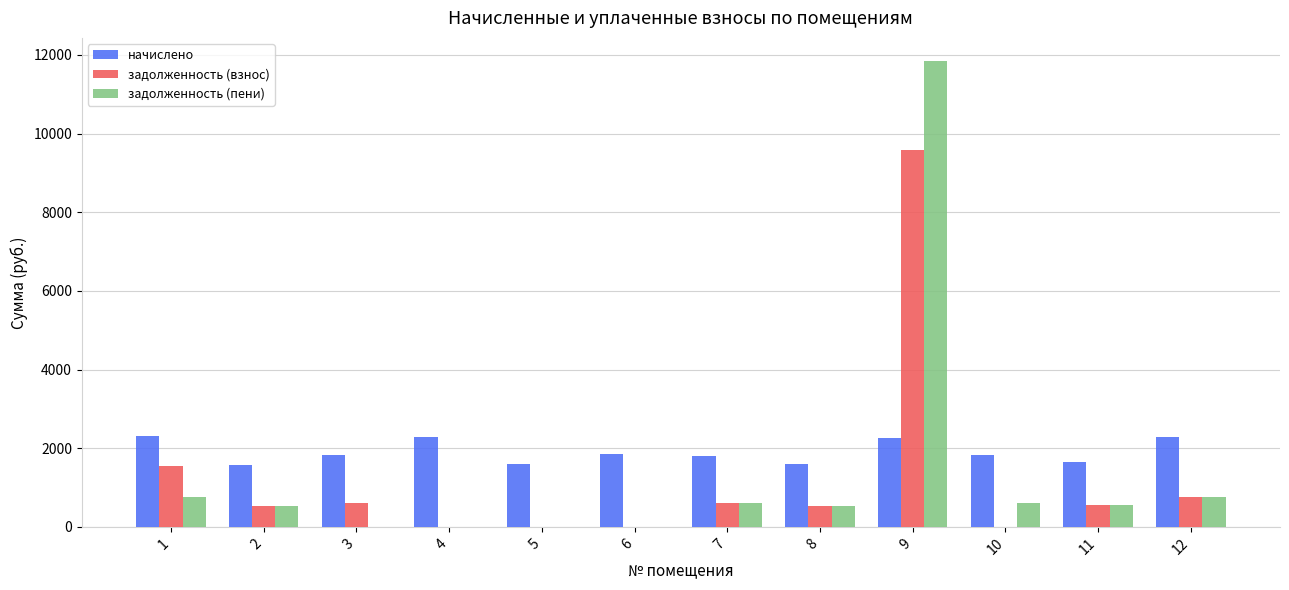

What are all the series names shown in the legend?

начислено, задолженность (взнос), задолженность (пени)